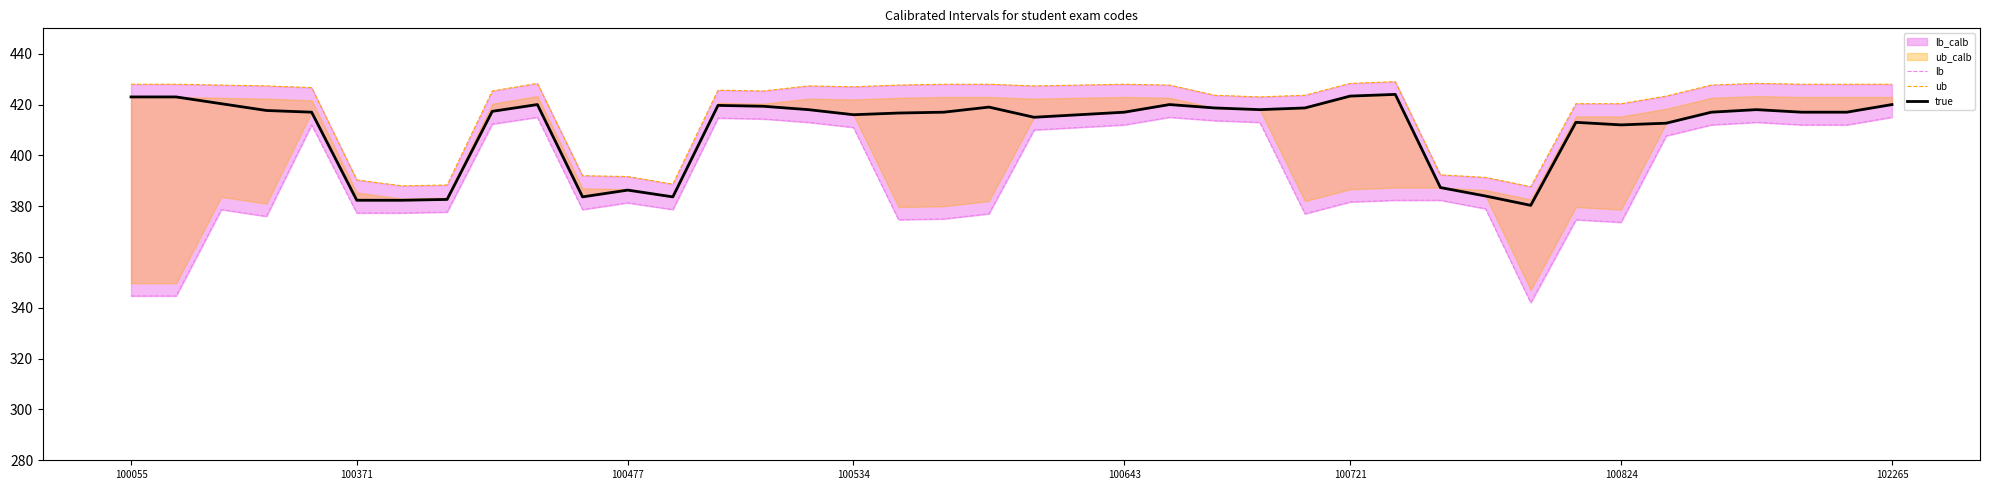

The value of ub at 30 is 391.3. True or false?

True